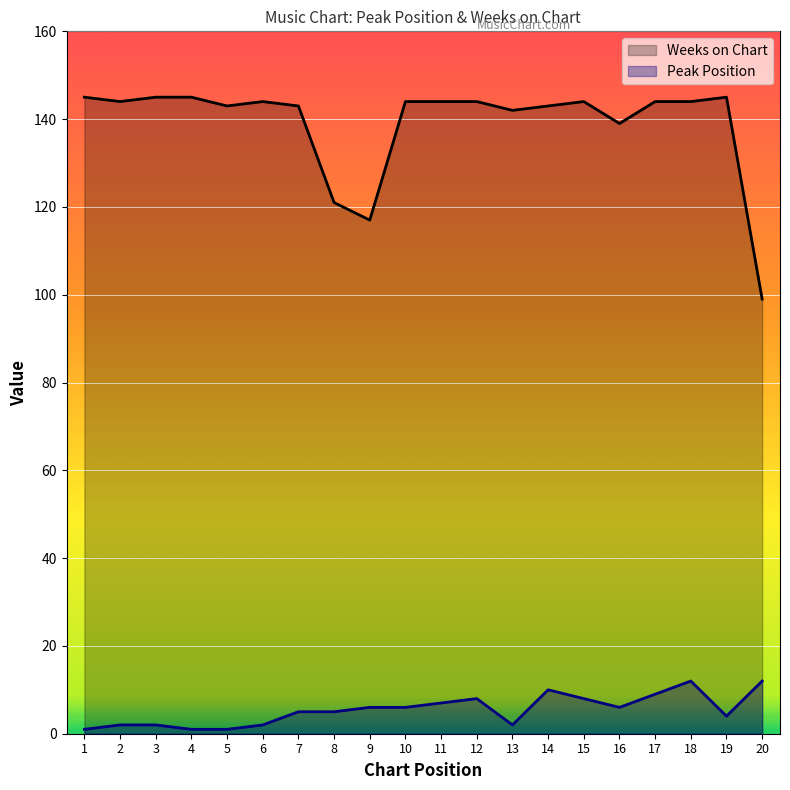

What is the difference between the maximum and minimum values in the Peak Position series?

11